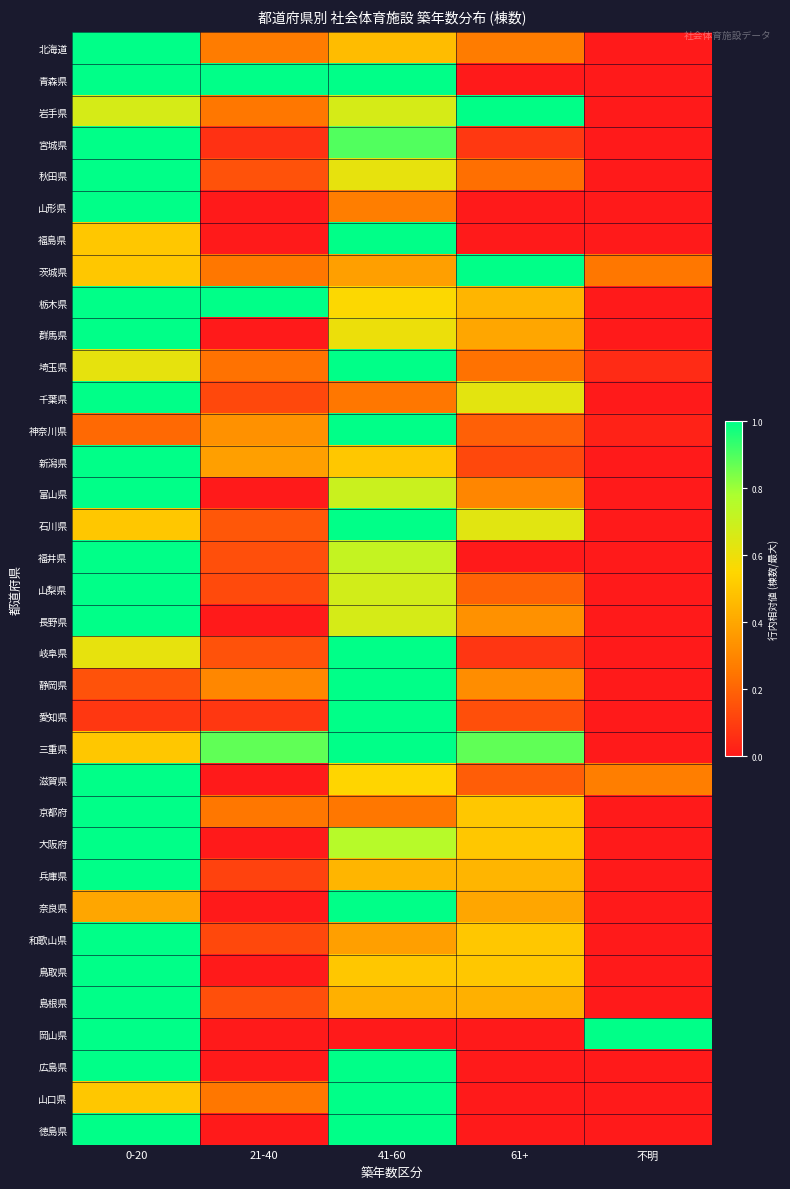

What is the spread (max minus min) of values at 41-60?

1.0